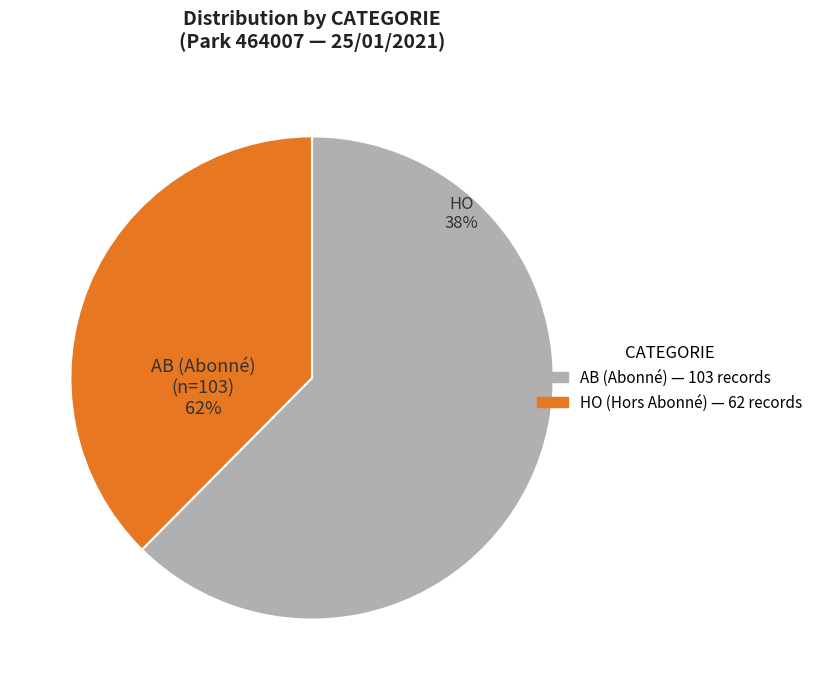

How many slices are in this pie chart?

2